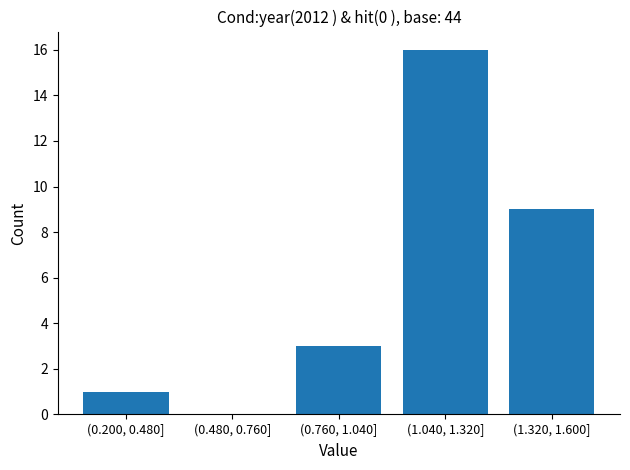

Reading left to right, list all the values displayed in this chart.

(0.200, 0.480]=1	(0.480, 0.760]=0	(0.760, 1.040]=3	(1.040, 1.320]=16	(1.320, 1.600]=9